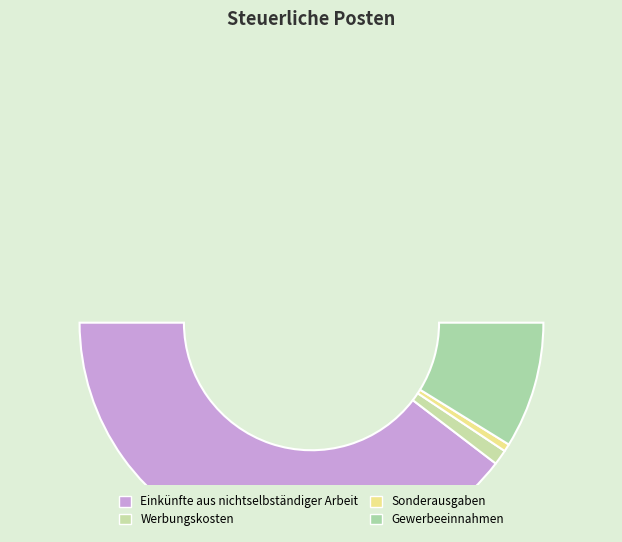

To the nearest percent, what is the average slice percentage?

25%